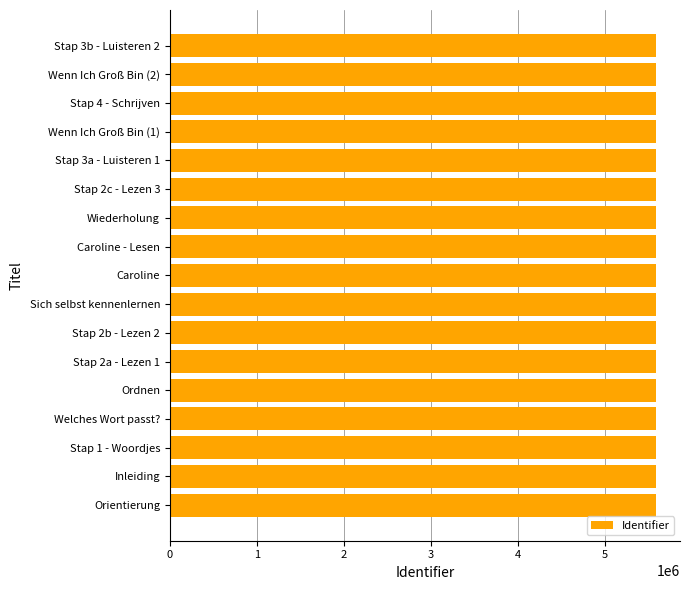

The value at Stap 1 - Woordjes is 1770209. True or false?

False